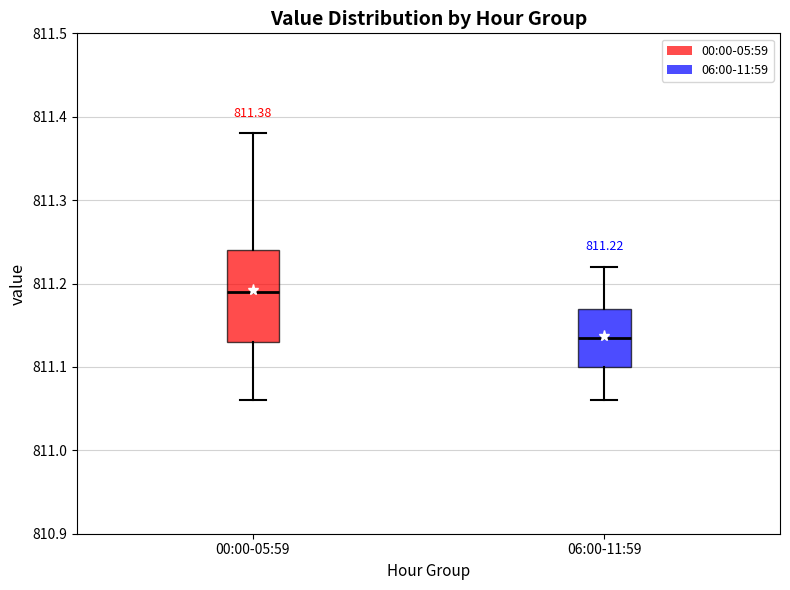

Which box is the tallest, from its lower edge to its upper edge?

00:00-05:59